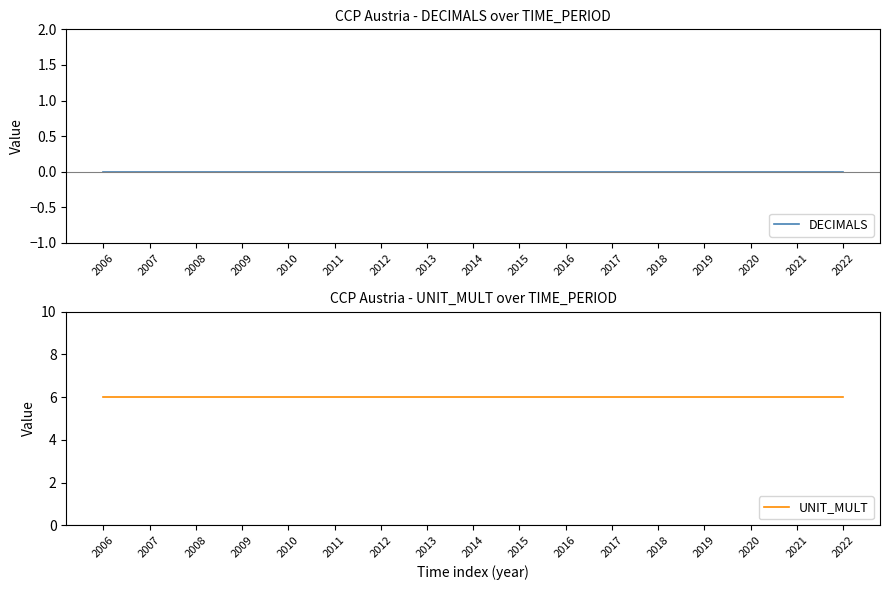

True or false: DECIMALS has more than 1 points higher than both neighbors.

False